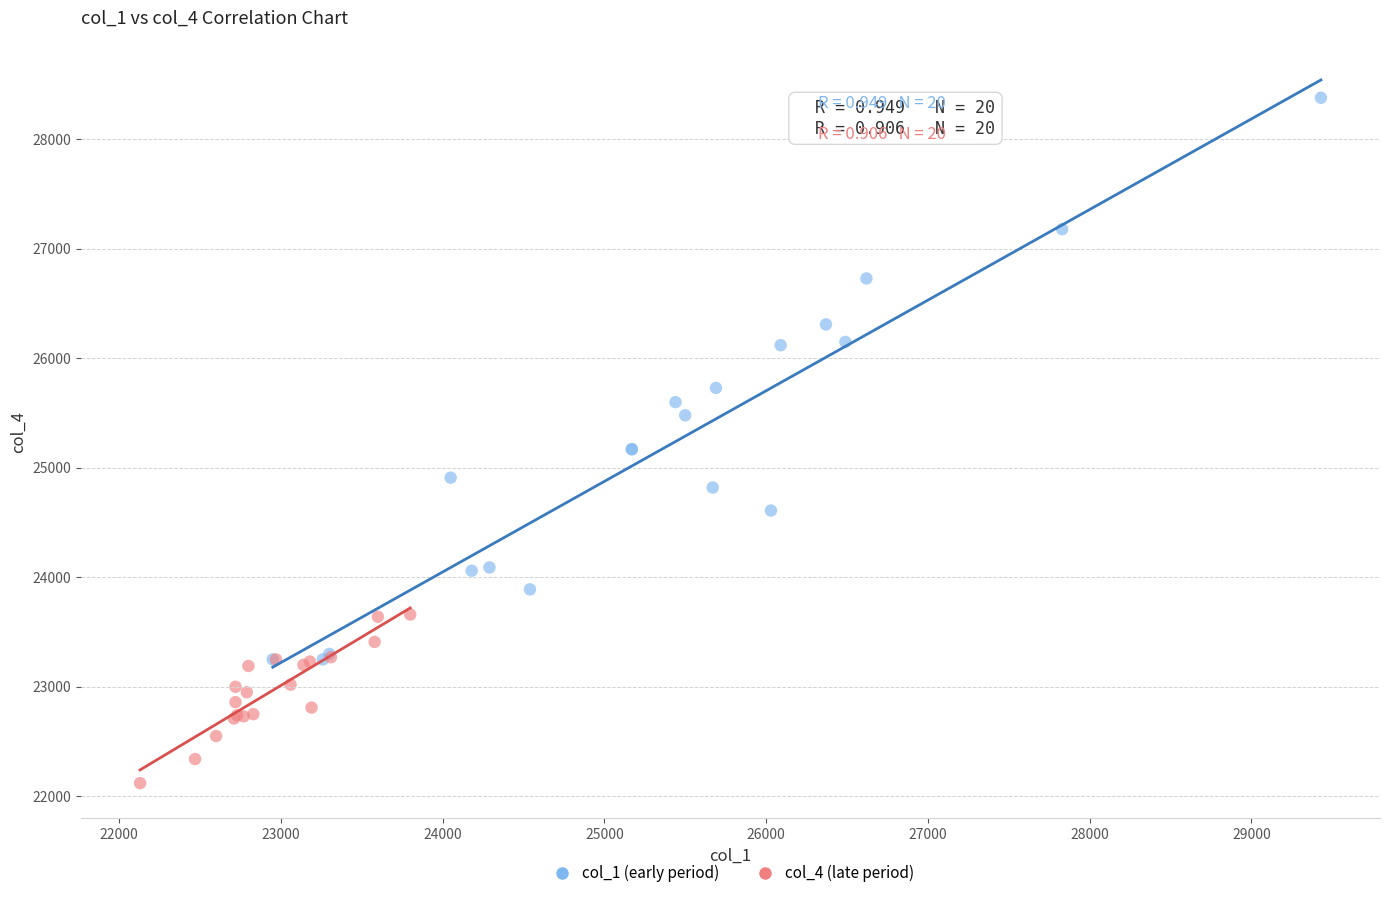

Which series contains the lowest Y value?

col_4 (late period)